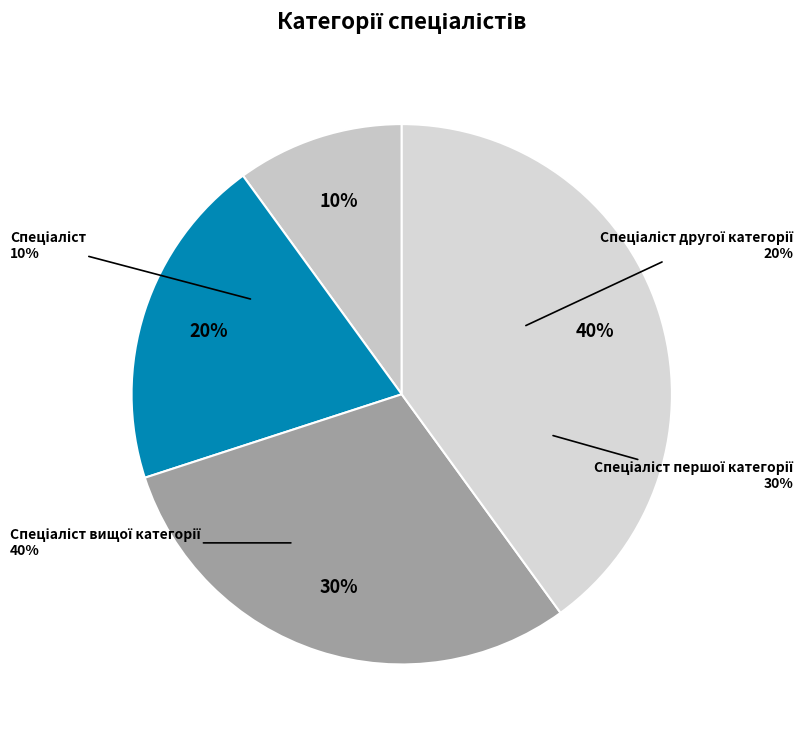

How many slices are in this pie chart?

4